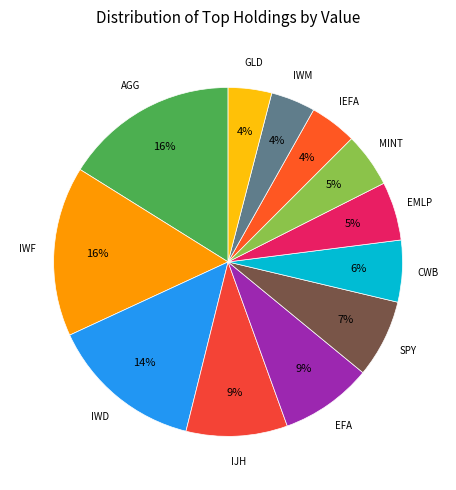

To the nearest percent, what portion does EMLP represent?

5%